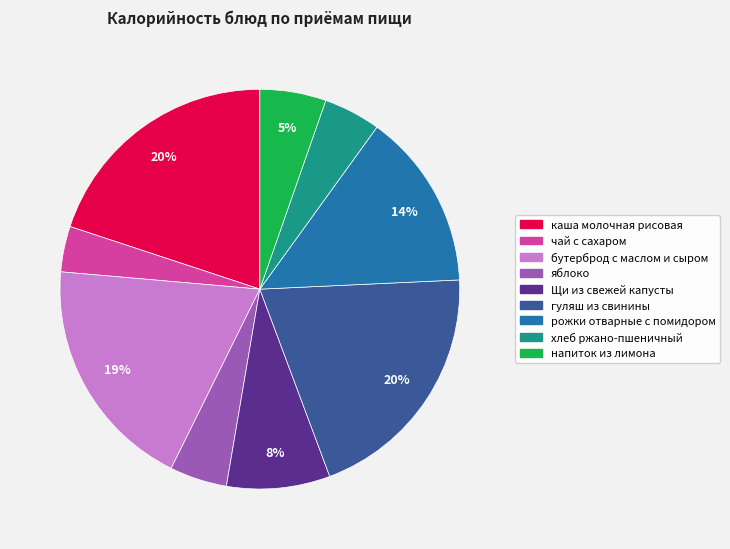

To the nearest percent, what portion does напиток из лимона represent?

5%